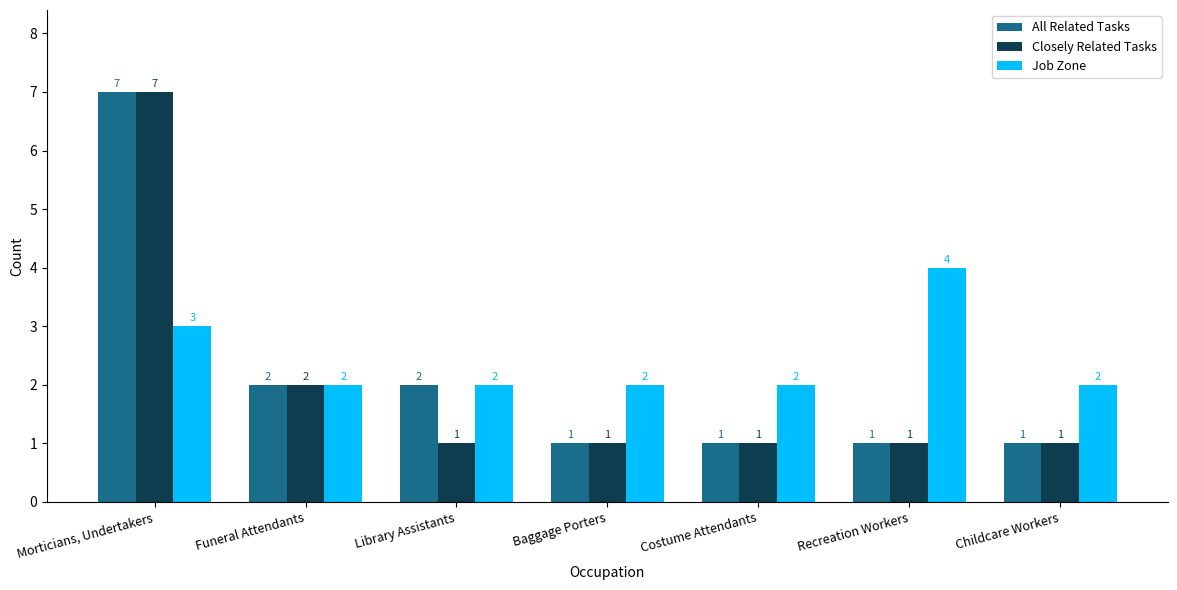

What position from the left is Recreation Workers?

6